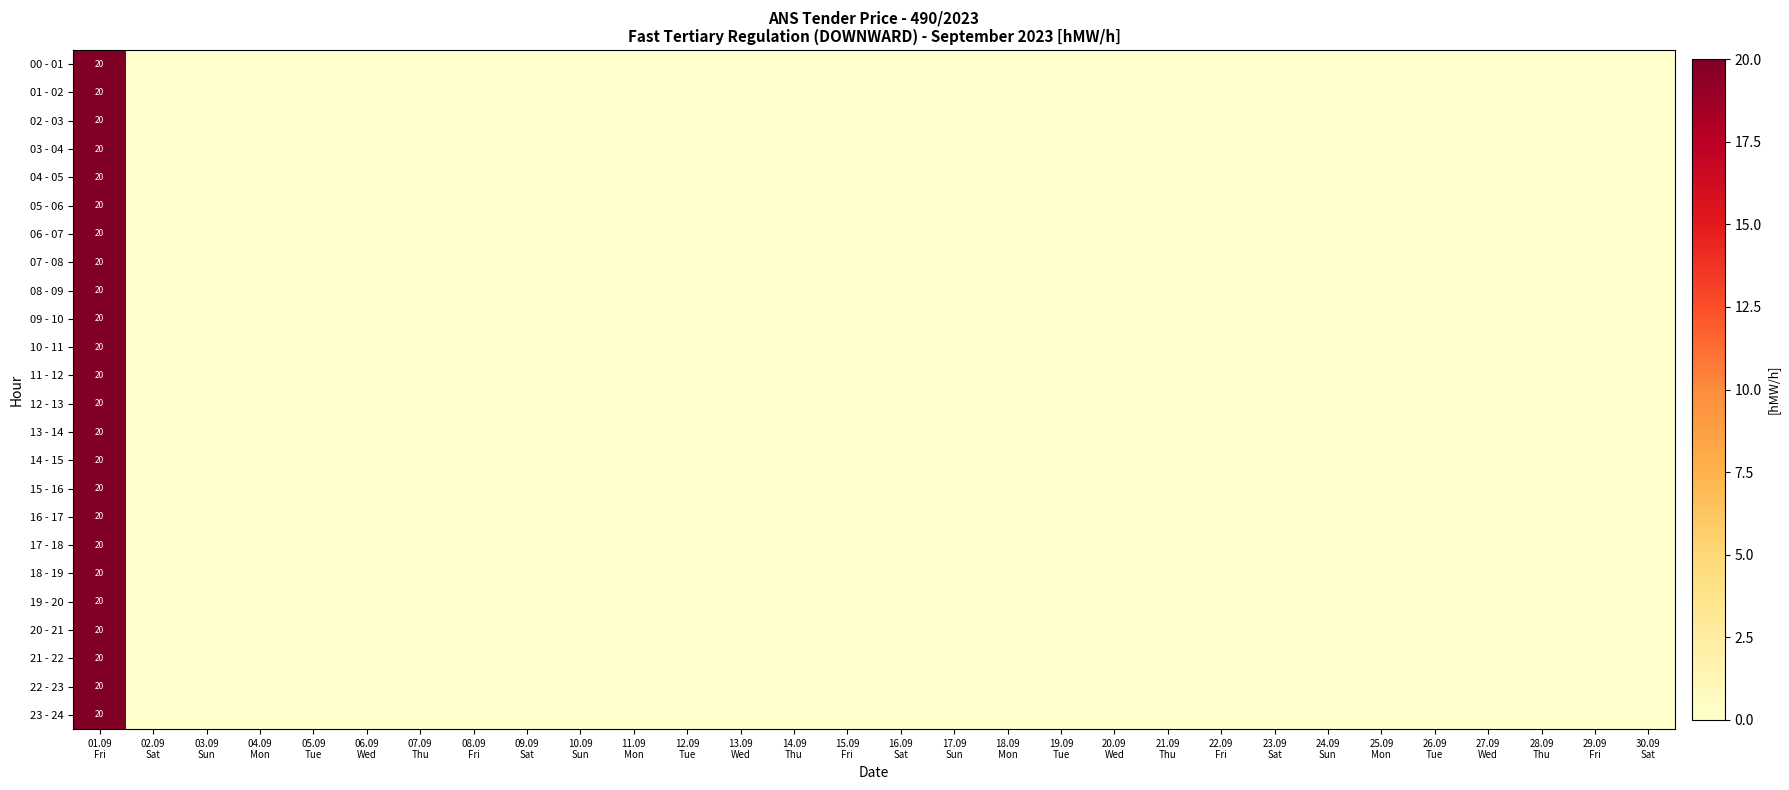

The value of 00 - 01 at 12.09 Tue is 10. True or false?

False